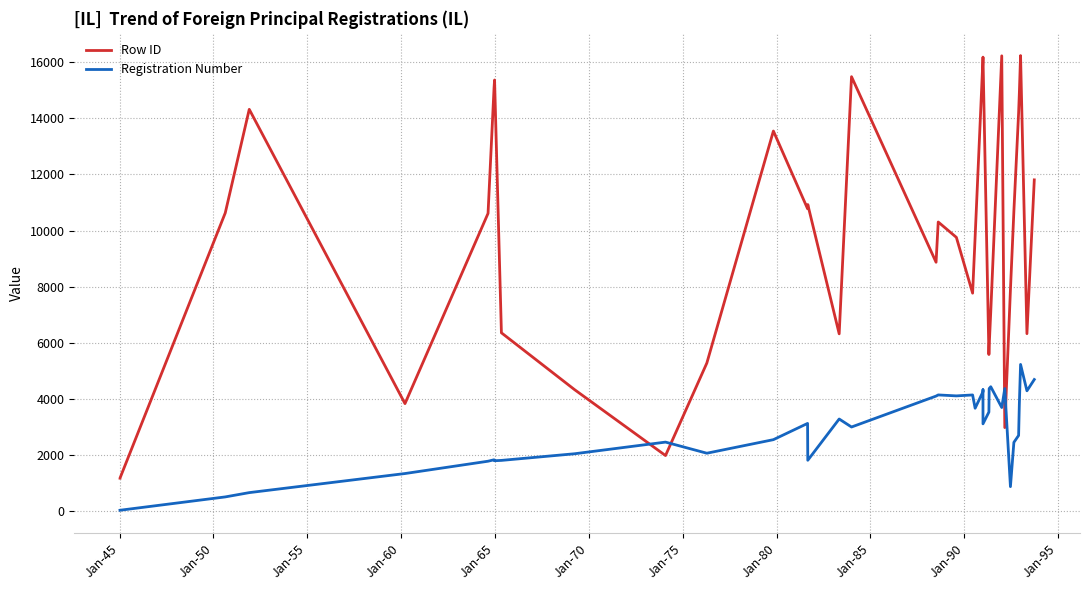

Which series has the largest range (max minus min)?

Row ID